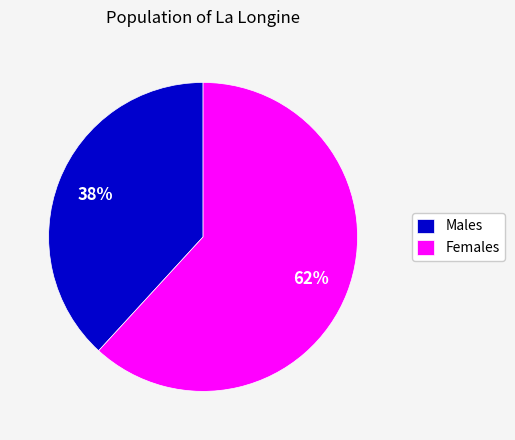

Does any single category account for the majority?

Yes